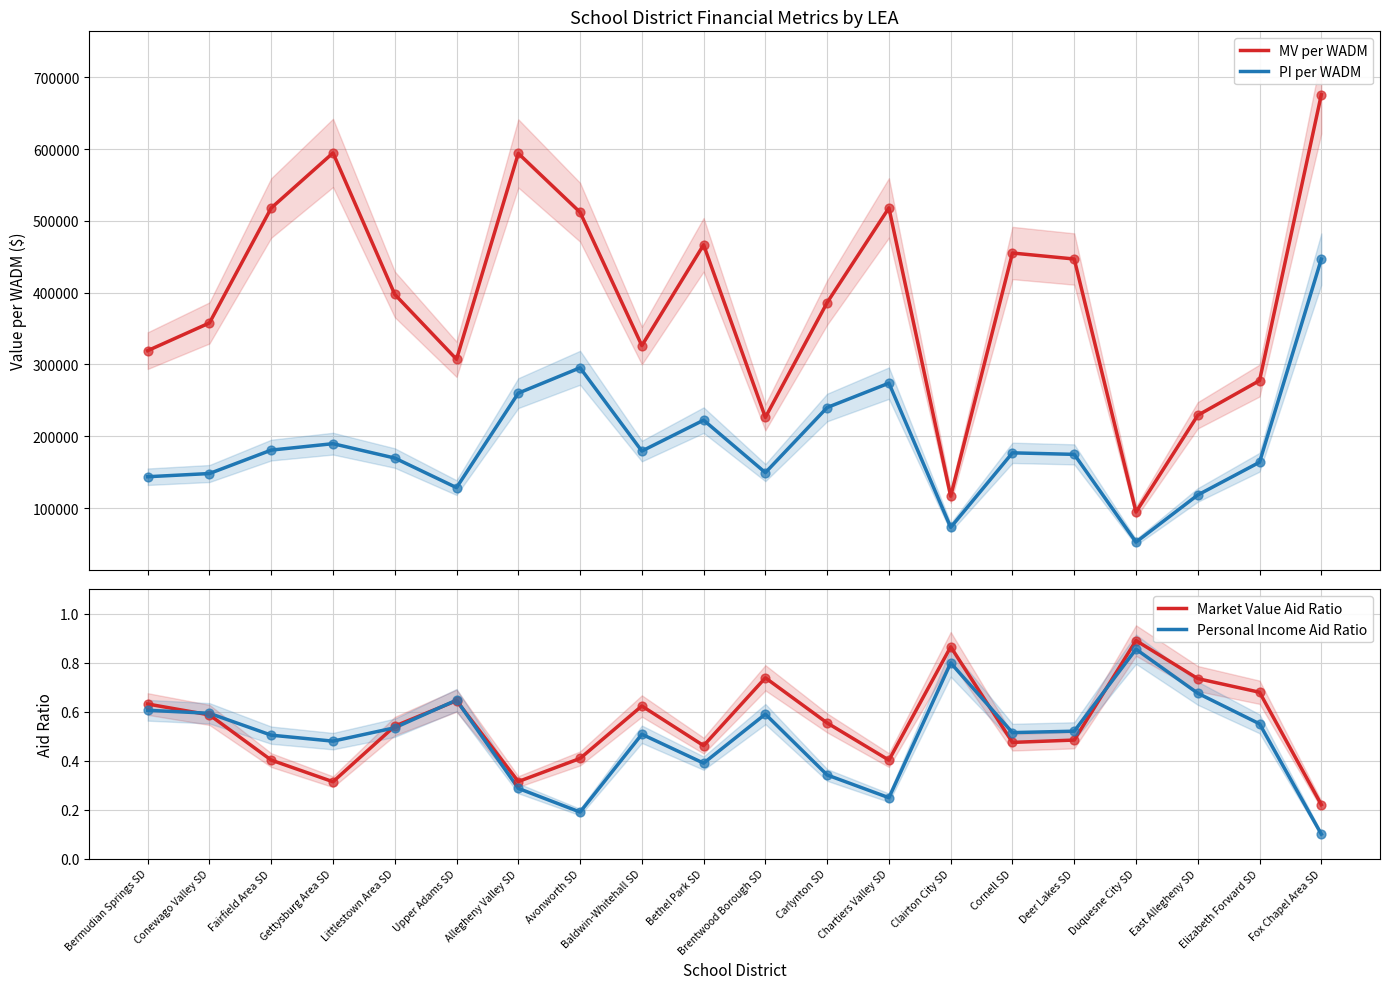

At which category is the sum across all series the highest?

Fox Chapel Area SD